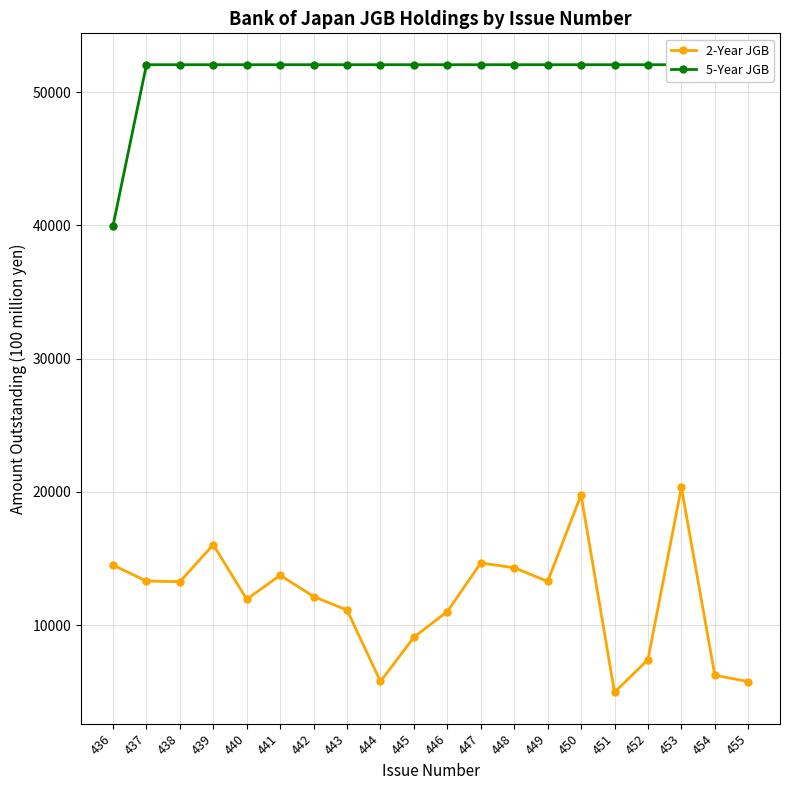

Between 451 and 443, which is larger?

443